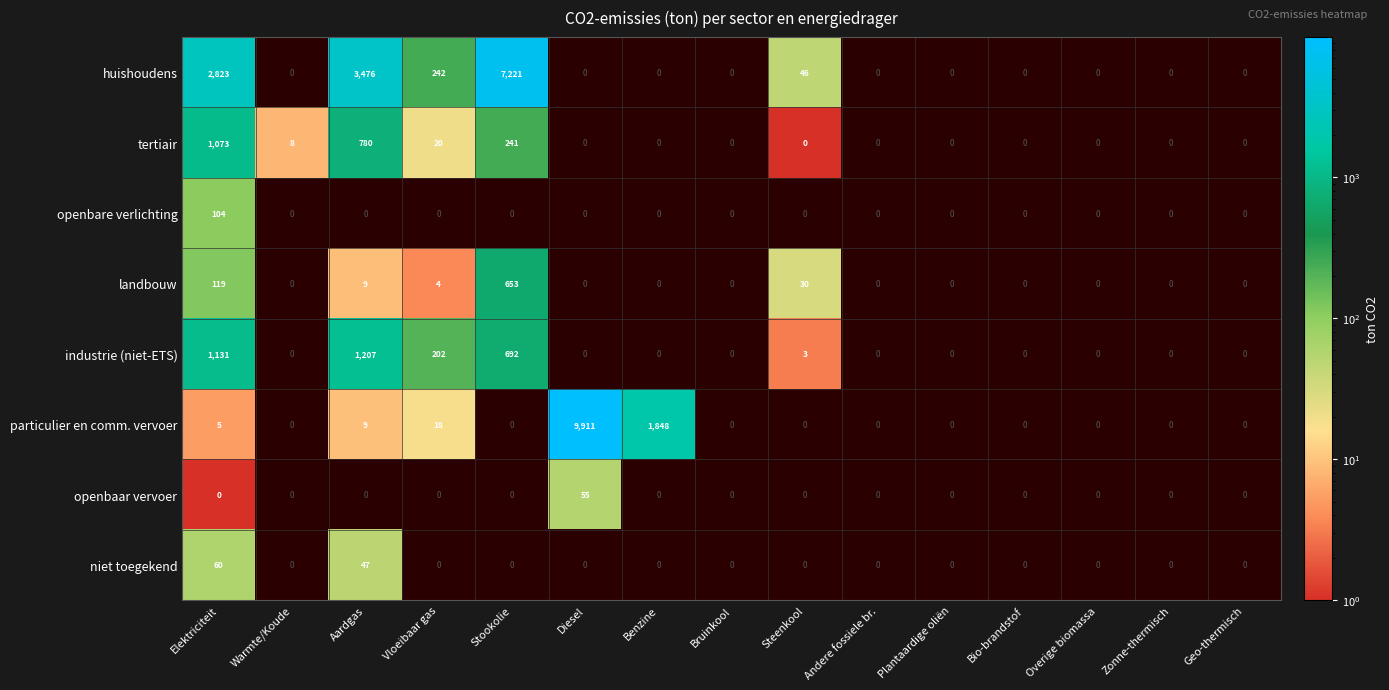

Rank the series at Zonne-thermisch from highest to lowest value.

huishoudens, tertiair, openbare verlichting, landbouw, industrie (niet-ETS), particulier en comm. vervoer, openbaar vervoer, niet toegekend